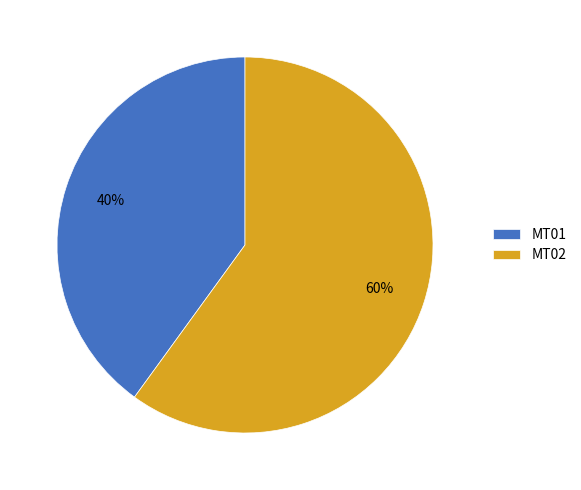

Approximately how many times larger is the value at MT01 compared to MT02?

0.7